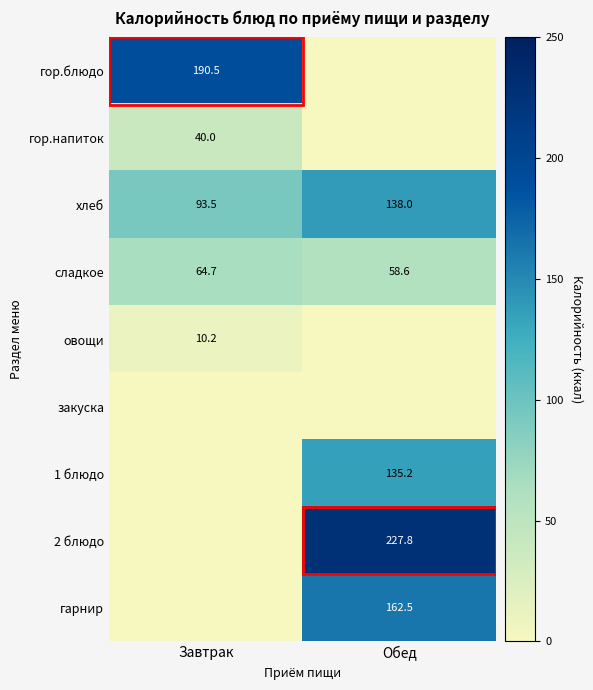

Is the value of гарнир at Обед greater than the value of хлеб at Завтрак?

Yes